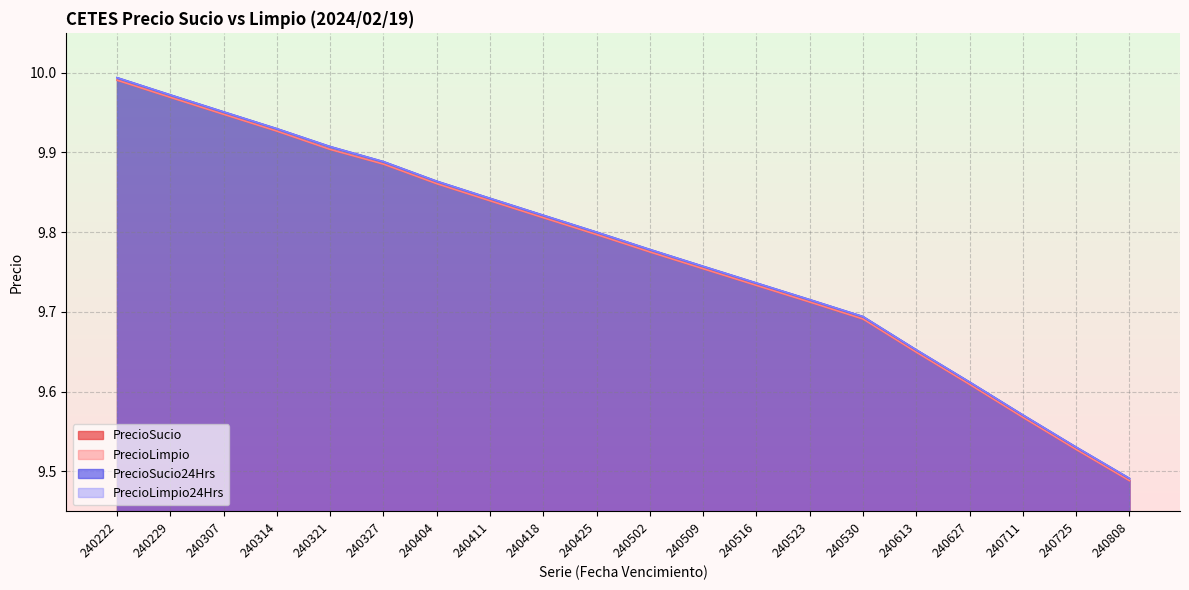

Reading left to right, list all the values displayed in this chart.

PrecioSucio: 240222=10.0	240229=10.0	240307=9.9	240314=9.9	240321=9.9	240327=9.9	240404=9.9	240411=9.8	240418=9.8	240425=9.8	240502=9.8	240509=9.8	240516=9.7	240523=9.7	240530=9.7	240613=9.6	240627=9.6	240711=9.6	240725=9.5	240808=9.5
PrecioLimpio: 240222=10.0	240229=10.0	240307=9.9	240314=9.9	240321=9.9	240327=9.9	240404=9.9	240411=9.8	240418=9.8	240425=9.8	240502=9.8	240509=9.8	240516=9.7	240523=9.7	240530=9.7	240613=9.6	240627=9.6	240711=9.6	240725=9.5	240808=9.5
PrecioSucio24Hrs: 240222=10.0	240229=10.0	240307=10.0	240314=9.9	240321=9.9	240327=9.9	240404=9.9	240411=9.8	240418=9.8	240425=9.8	240502=9.8	240509=9.8	240516=9.7	240523=9.7	240530=9.7	240613=9.7	240627=9.6	240711=9.6	240725=9.5	240808=9.5
PrecioLimpio24Hrs: 240222=10.0	240229=10.0	240307=10.0	240314=9.9	240321=9.9	240327=9.9	240404=9.9	240411=9.8	240418=9.8	240425=9.8	240502=9.8	240509=9.8	240516=9.7	240523=9.7	240530=9.7	240613=9.7	240627=9.6	240711=9.6	240725=9.5	240808=9.5